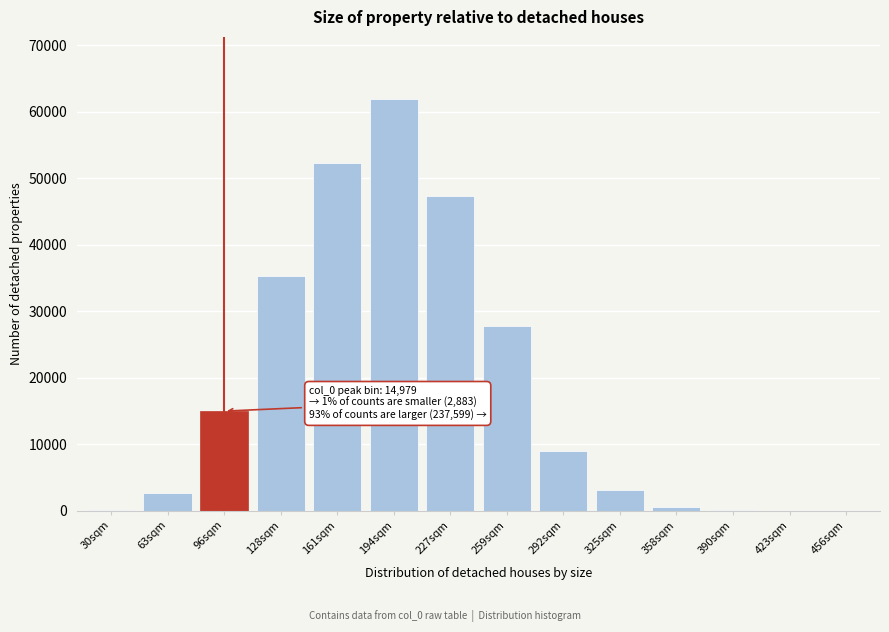

The value at 227sqm is 47347. True or false?

True